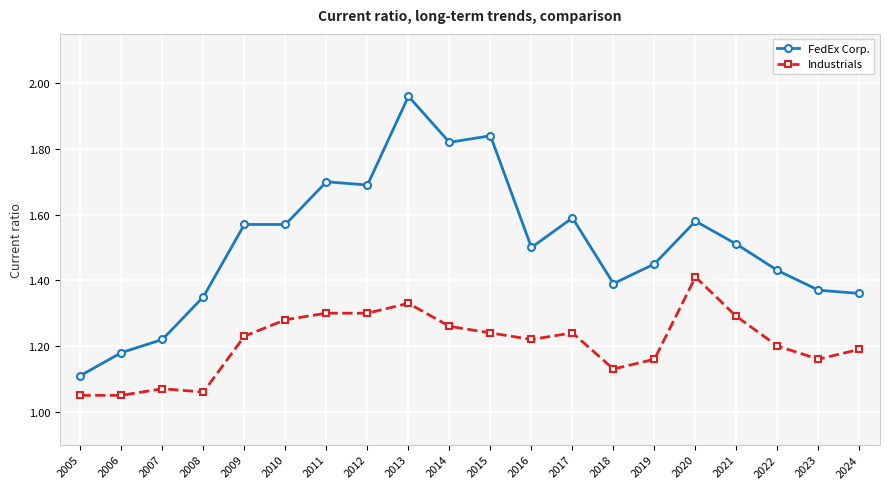

List the series in order of their overall mean, lowest first.

Industrials, FedEx Corp.